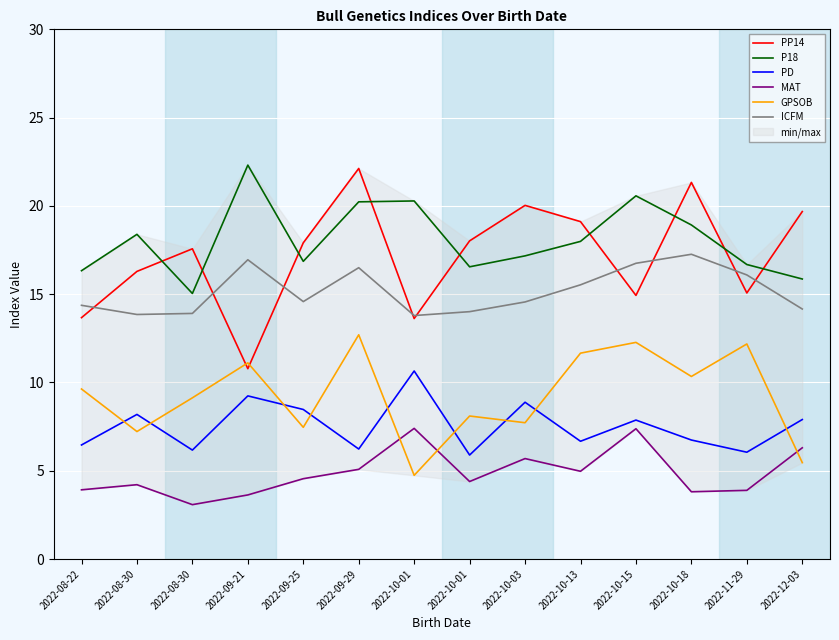

At which category is the sum across all series the highest?

2022-09-29